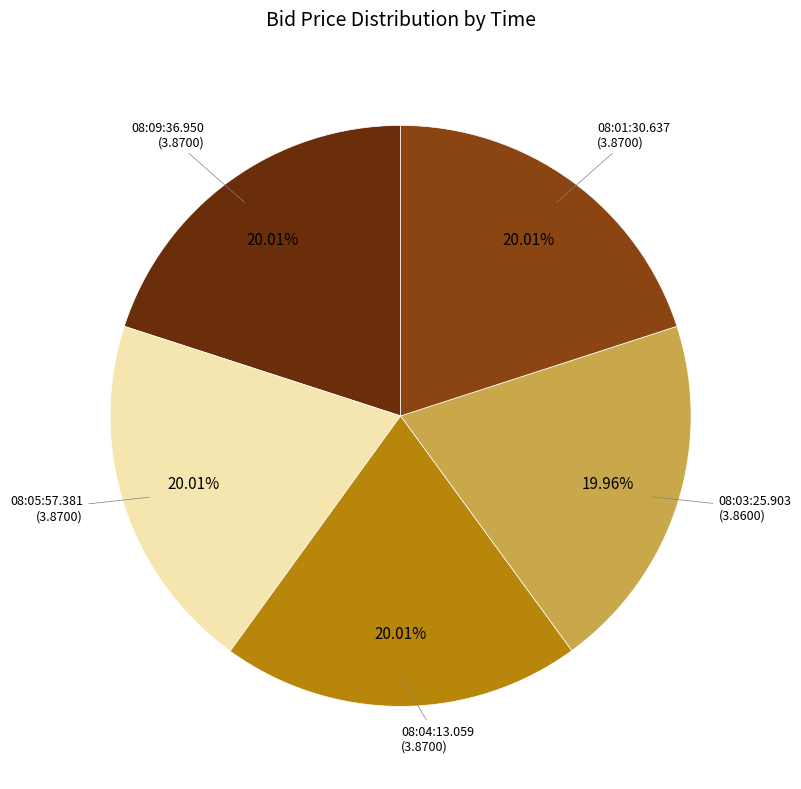

Is there any slice that represents more than half of the pie?

No